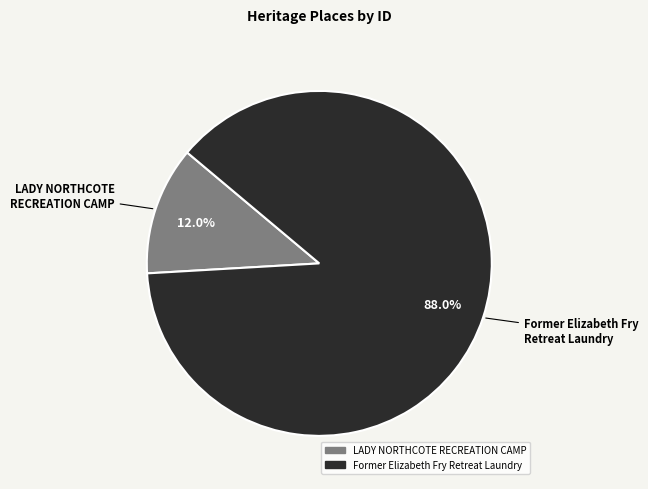

To the nearest percent, what percentage of the pie is Former Elizabeth Fry Retreat Laundry?

88%